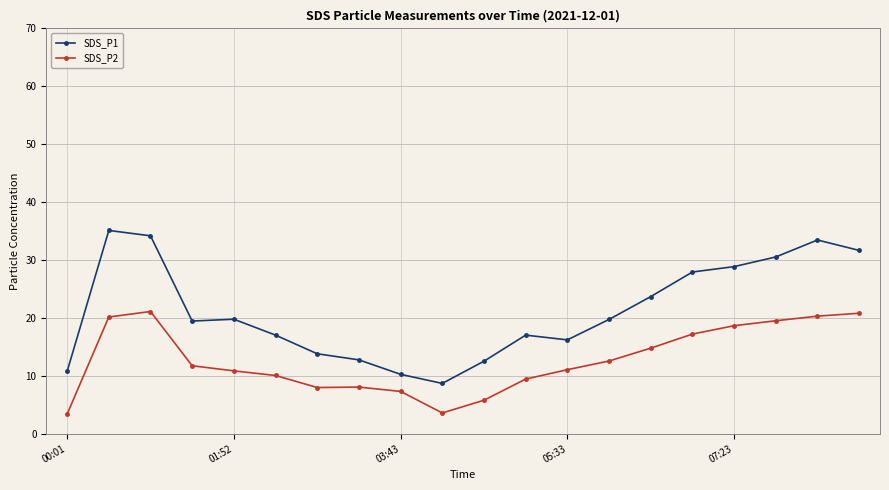

List the series in order of their peak value, lowest first.

SDS_P2, SDS_P1